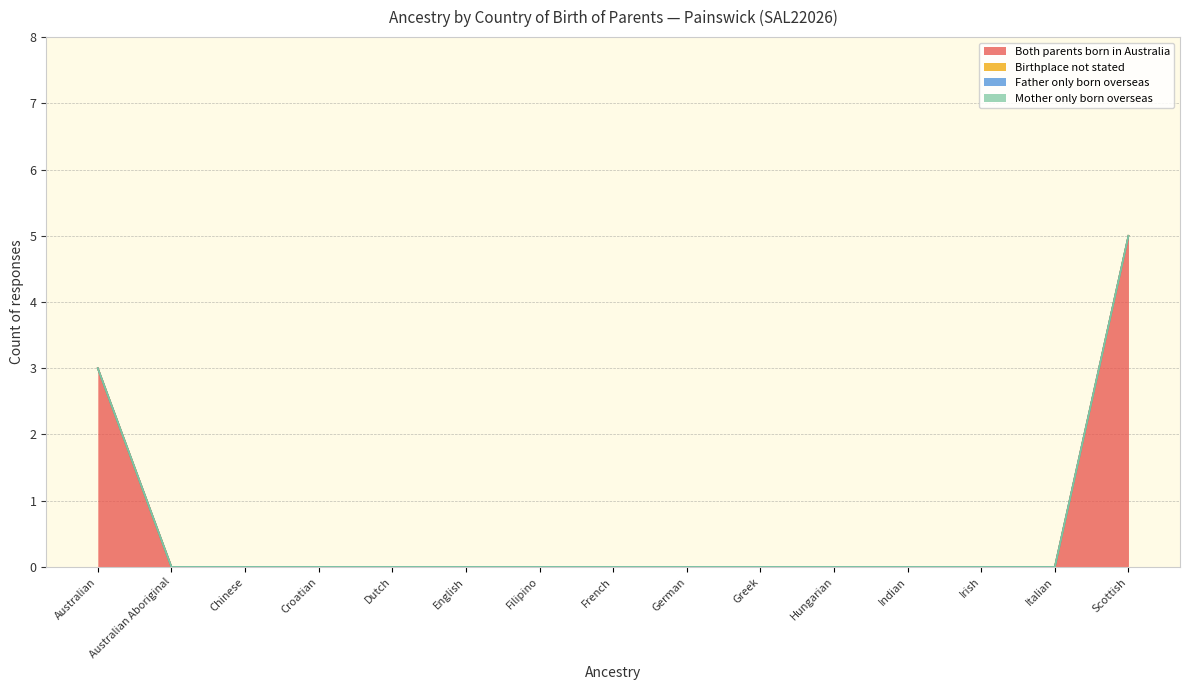

Between Filipino and German, which series saw the biggest shift?

Both parents born in Australia